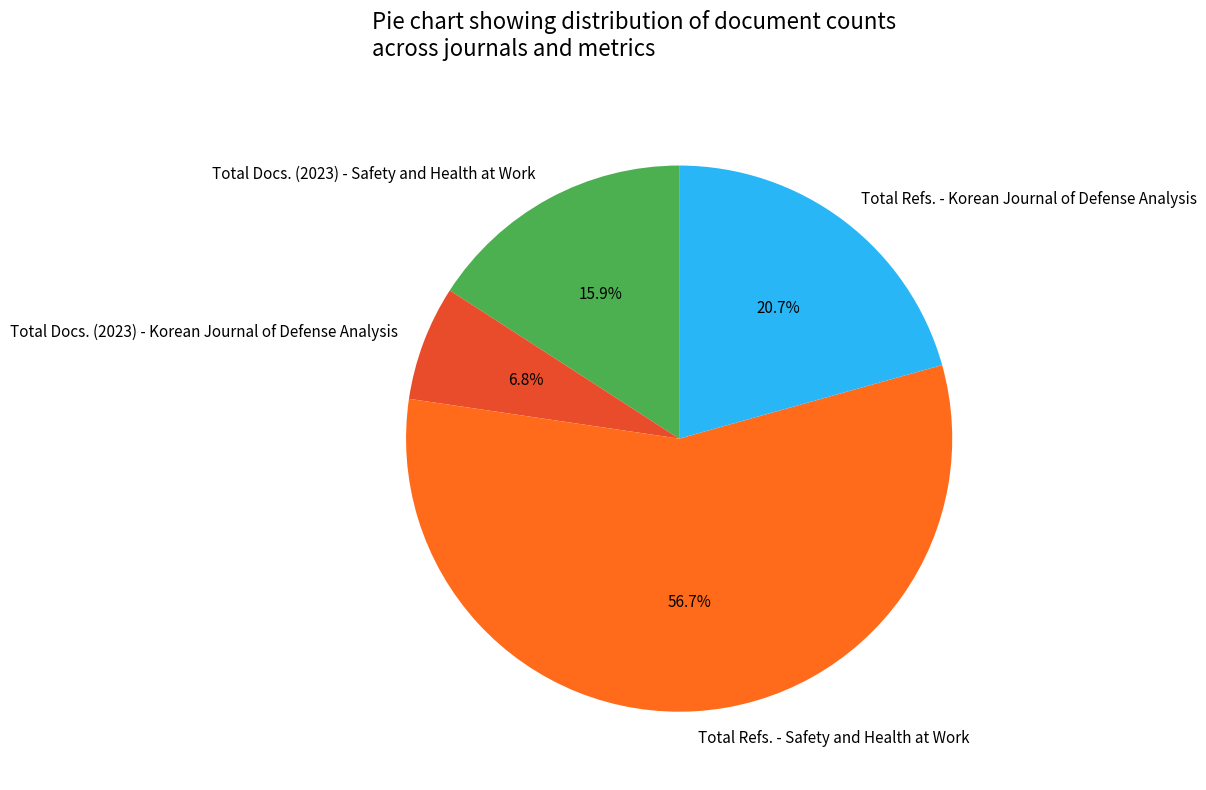

Is Total Docs. (2023) - Safety and Health at Work the majority of the pie?

No